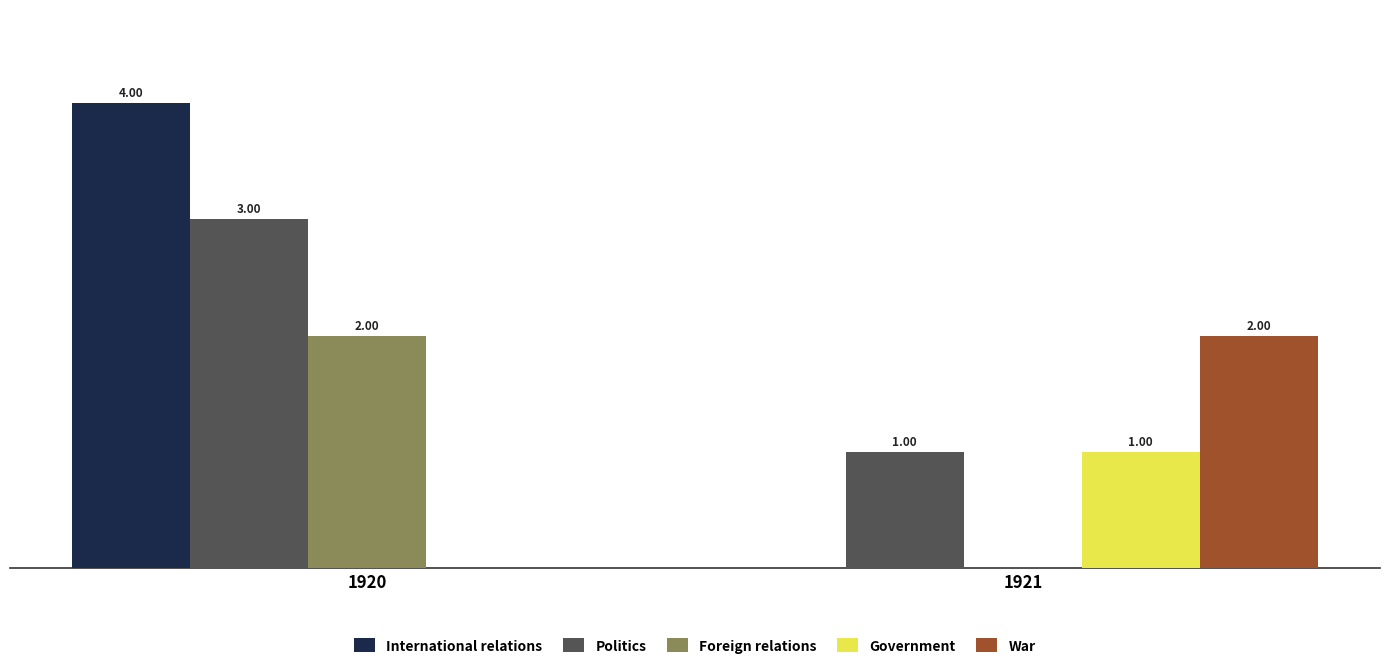

Is the value of Government at 1920 greater than the value of Politics at 1920?

No